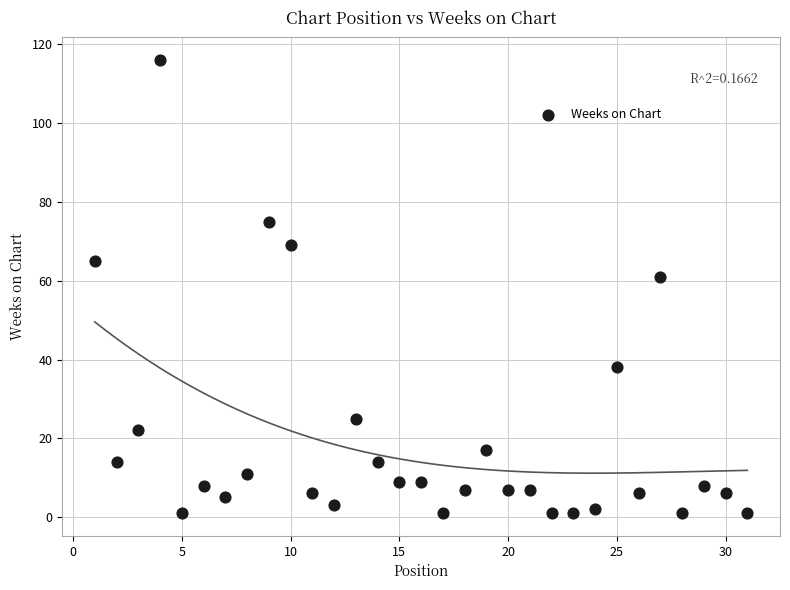

What is the range of X values (max minus min)?

30